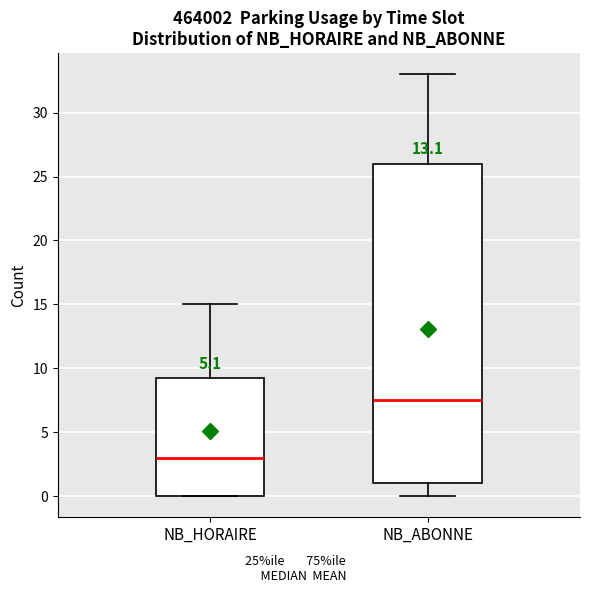

Reading left to right, read every box against the y-axis: the position of its median line, the range the box covers, and the ends of its whiskers. The values are not printed on the chart, so give them approximately, as read against the axis.

NB_HORAIRE: median 3.0, box 0.0 to 9.5, whiskers 0.0 to 15.0
NB_ABONNE: median 7.5, box 1.0 to 26.0, whiskers 0.0 to 33.0